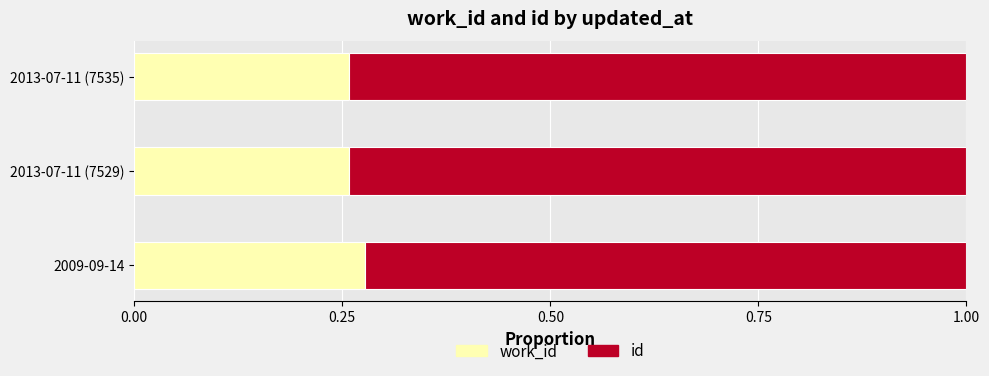

What is the total value across all series at 2013-07-11 (7535)?

1.0